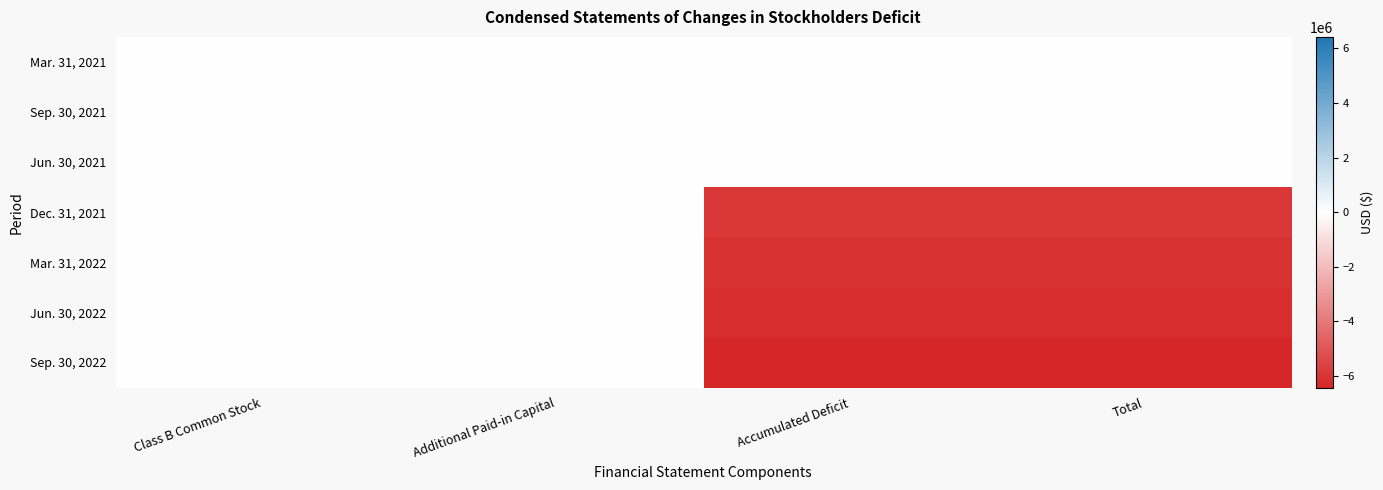

What is the spread (max minus min) of values at Accumulated Deficit?

6416445